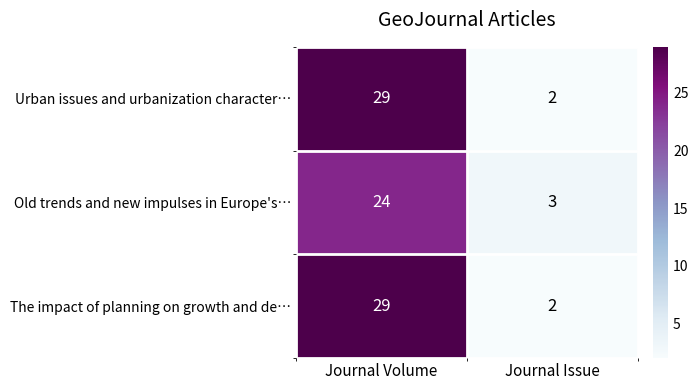

What is the difference between the highest and lowest values at Journal Volume?

5